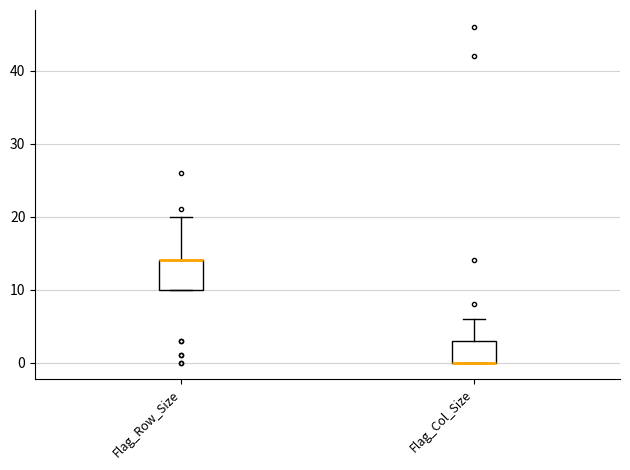

Reading left to right, transcribe this box plot: for each box, give where its median line is, the range the box spans, and where its two whiskers end, as read against the y-axis. The values are not printed on the chart, so give them approximately, as read against the axis.

Flag_Row_Size: median 14 (drawn on the box's upper edge), box 10 to 14, whiskers 10 to 20
Flag_Col_Size: median 0 (drawn on the box's lower edge), box 0 to 3, whiskers 0 to 6